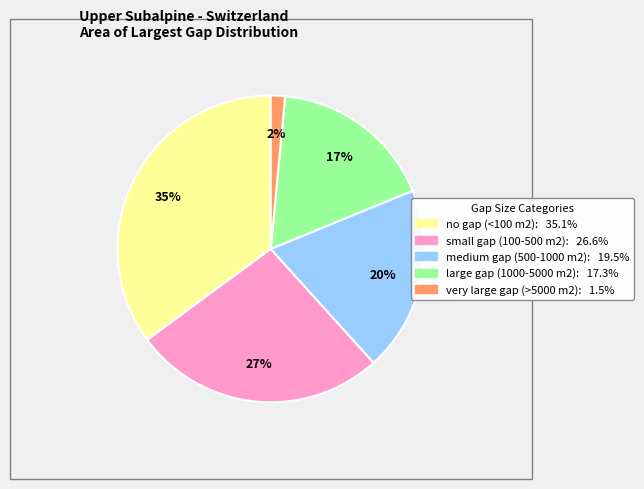

How many segments does this pie chart have?

5